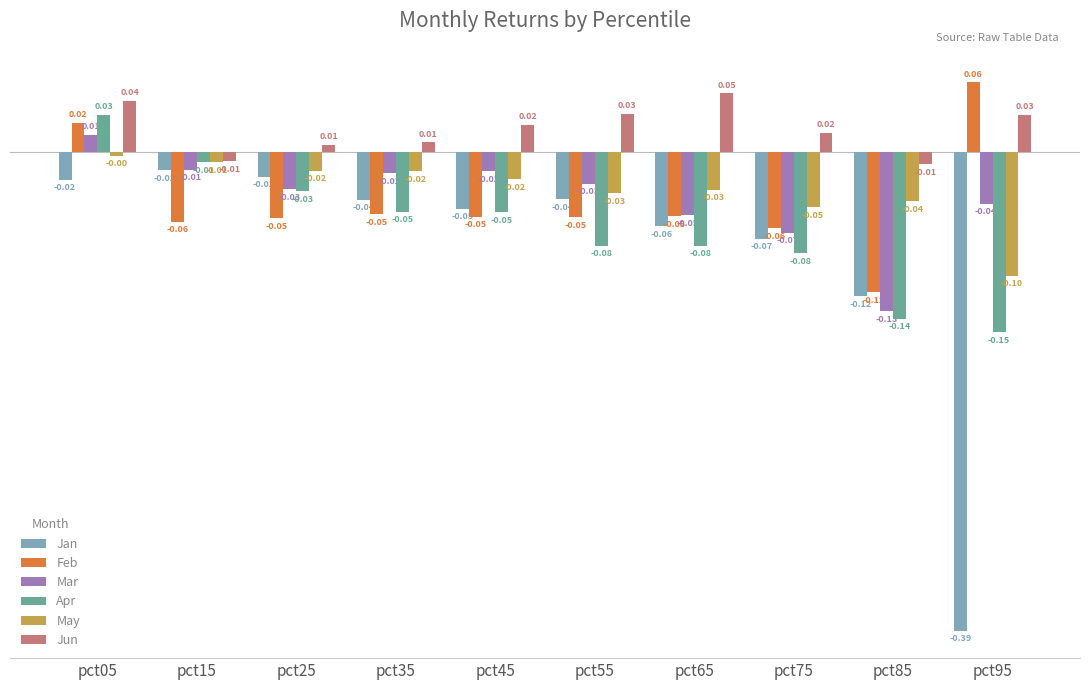

How many groups of bars are there?

10